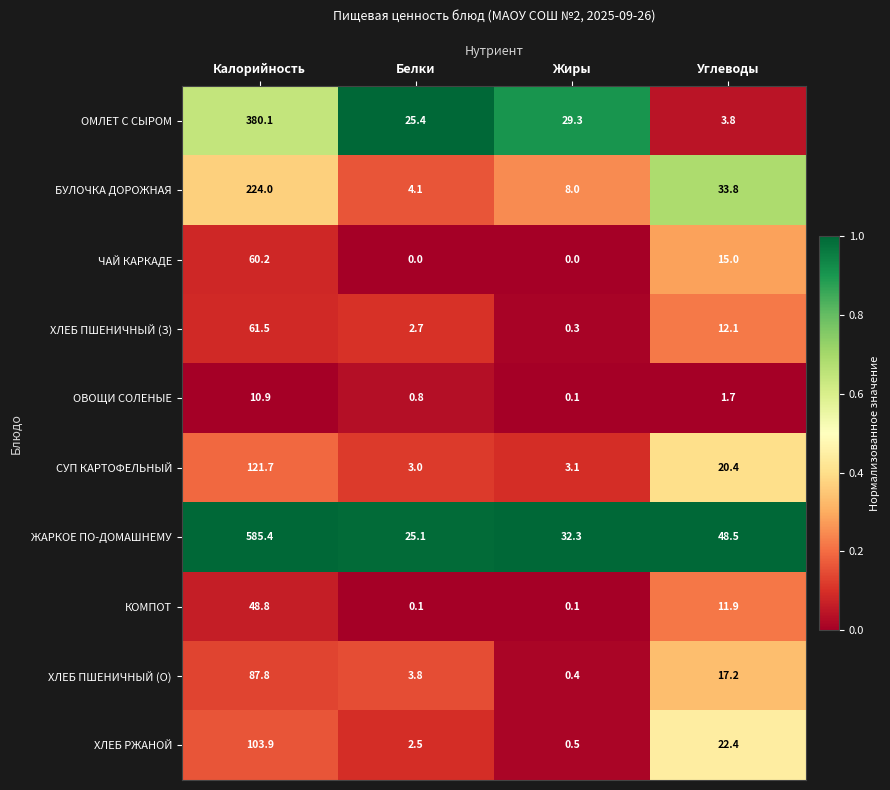

What is the spread (max minus min) of values at Калорийность?

574.5